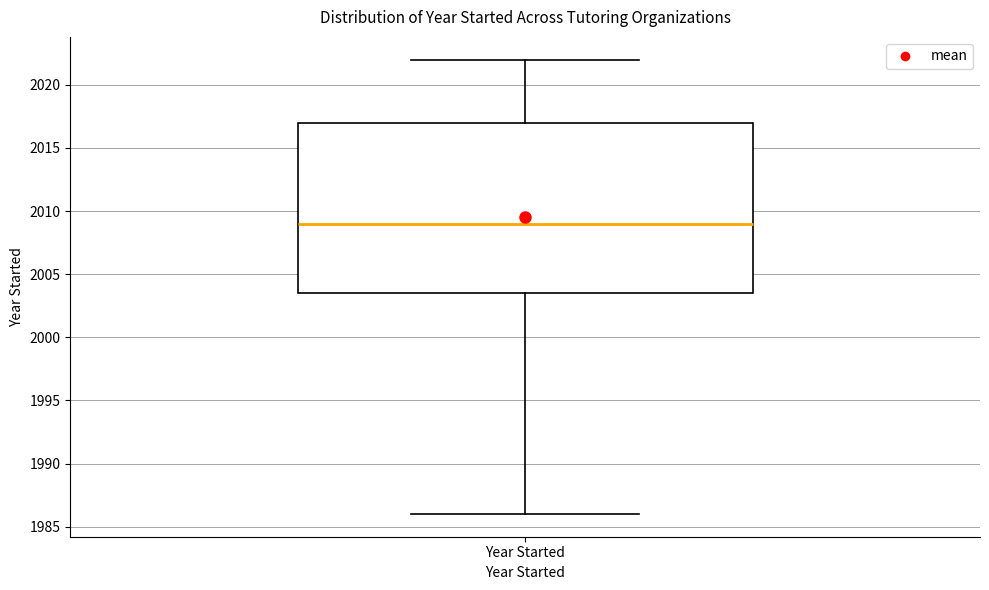

Transcribe this box plot: give where the median line is, the range the box spans, and where the two whiskers end, as read against the y-axis. The values are not printed on the chart, so give them approximately, as read against the axis.

median 2009.0, box 2003.5 to 2017.0, whiskers 1986.0 to 2022.0